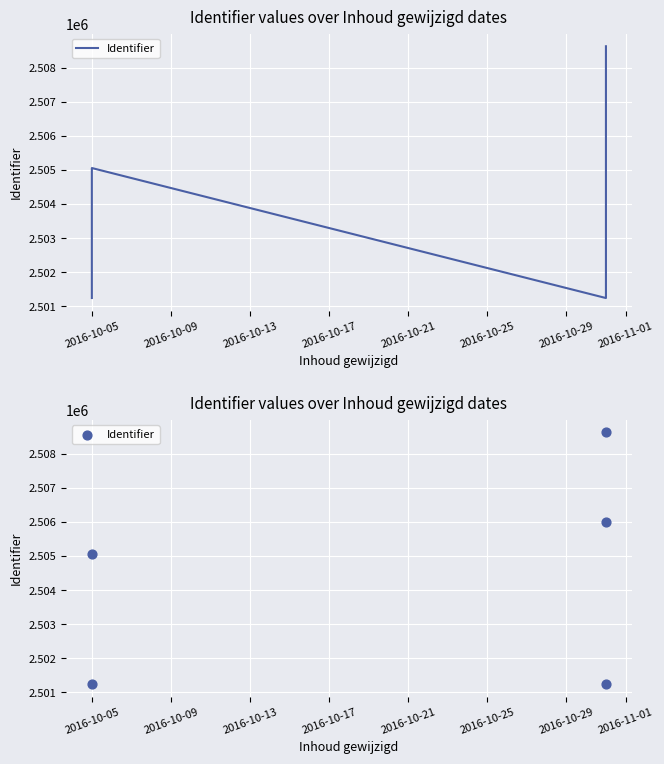

Which has a higher value, 2016-10-13 or 2016-10-09?

2016-10-09